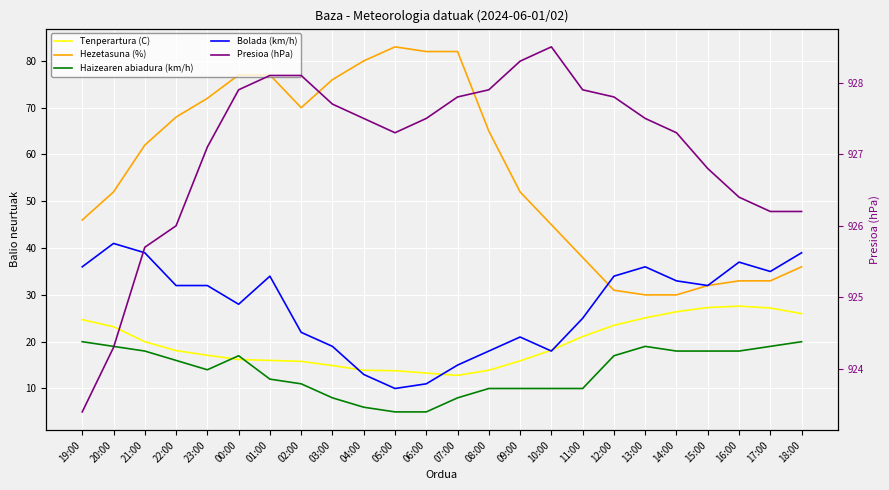

True or false: Tenperartura (C) has a value of 18.5 at 04:00.

False